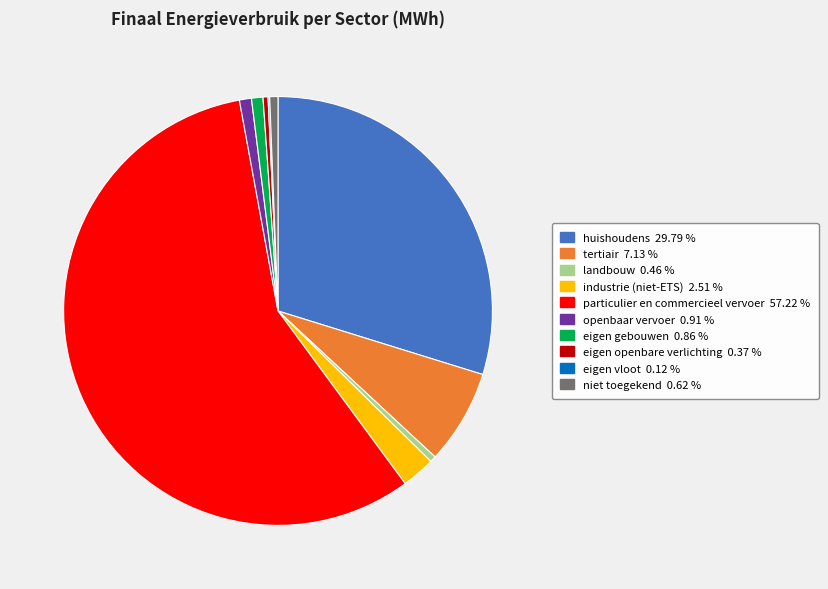

Approximately how many times larger is the value at landbouw compared to industrie (niet-ETS)?

0.2